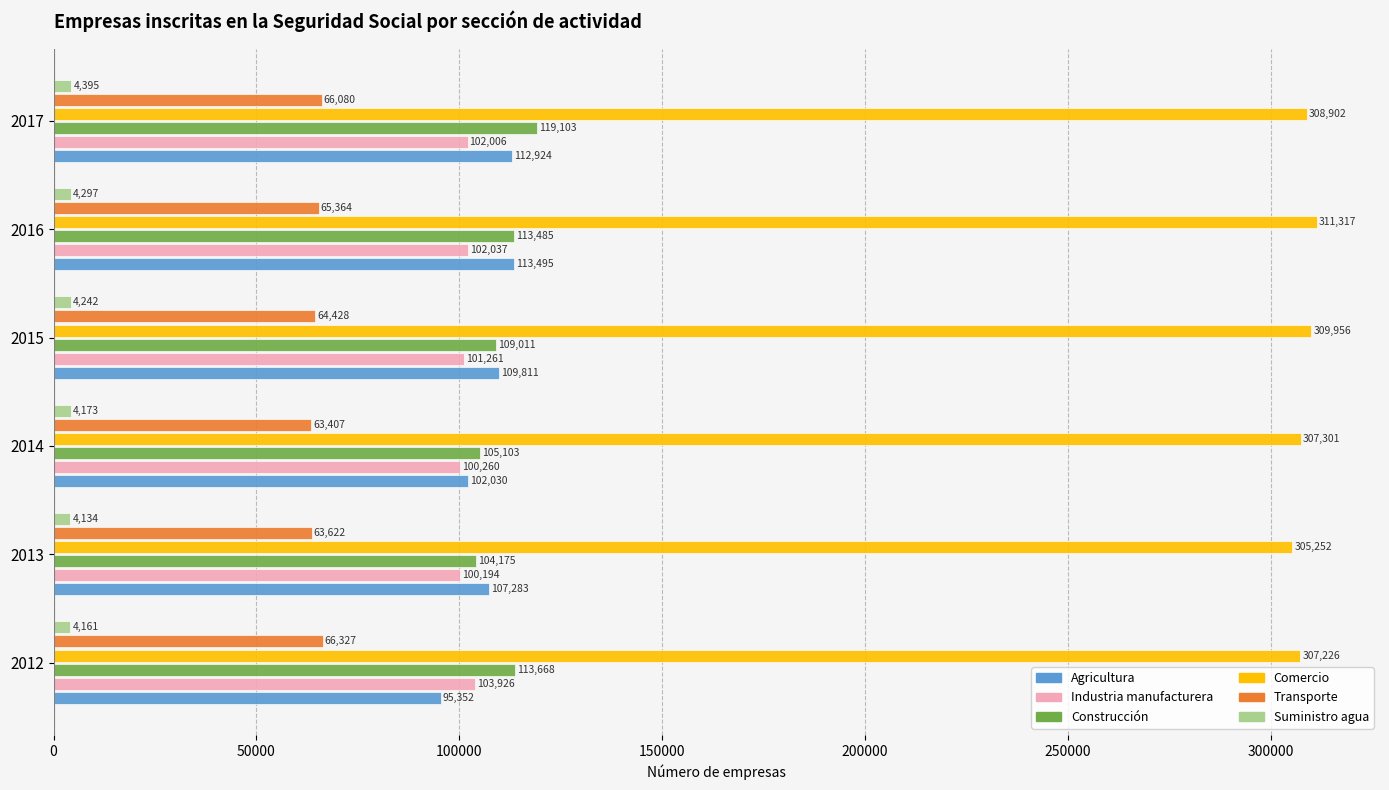

Rank the categories by Industria manufacturera value from highest to lowest.

2012, 2016, 2017, 2015, 2014, 2013